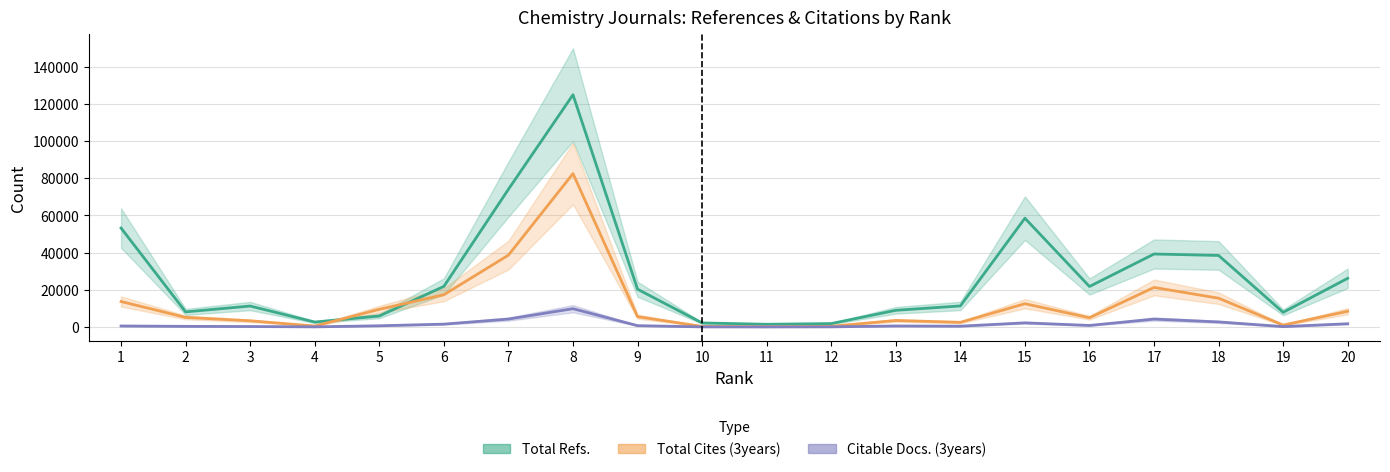

True or false: Total Cites (3years) has more than 0 points higher than both neighbors.

True